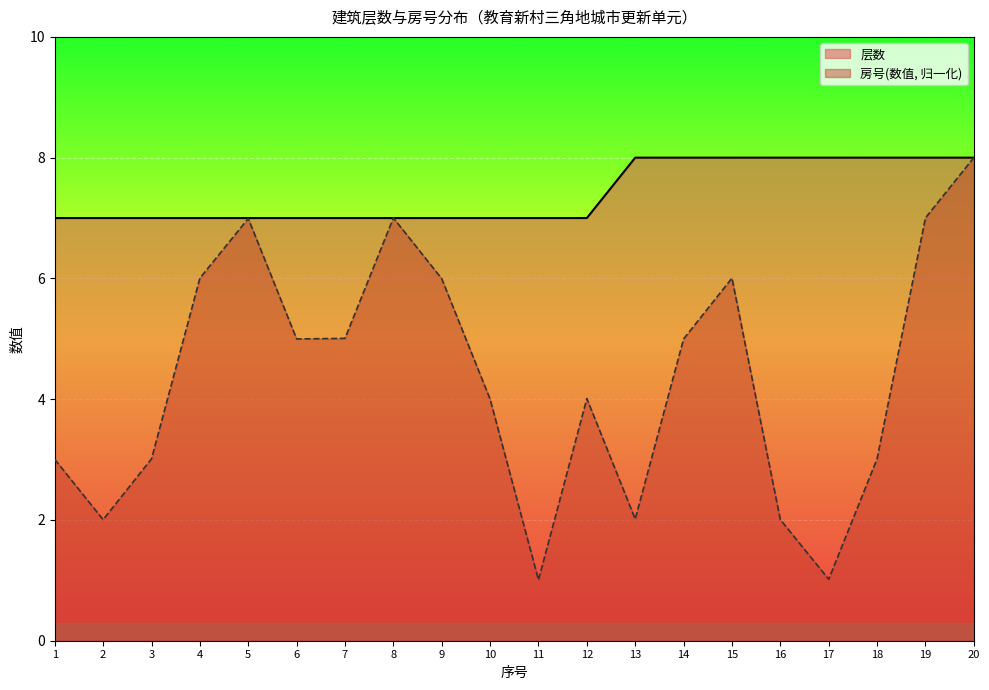

Where does the 房号(数值) series first go above 4?

4